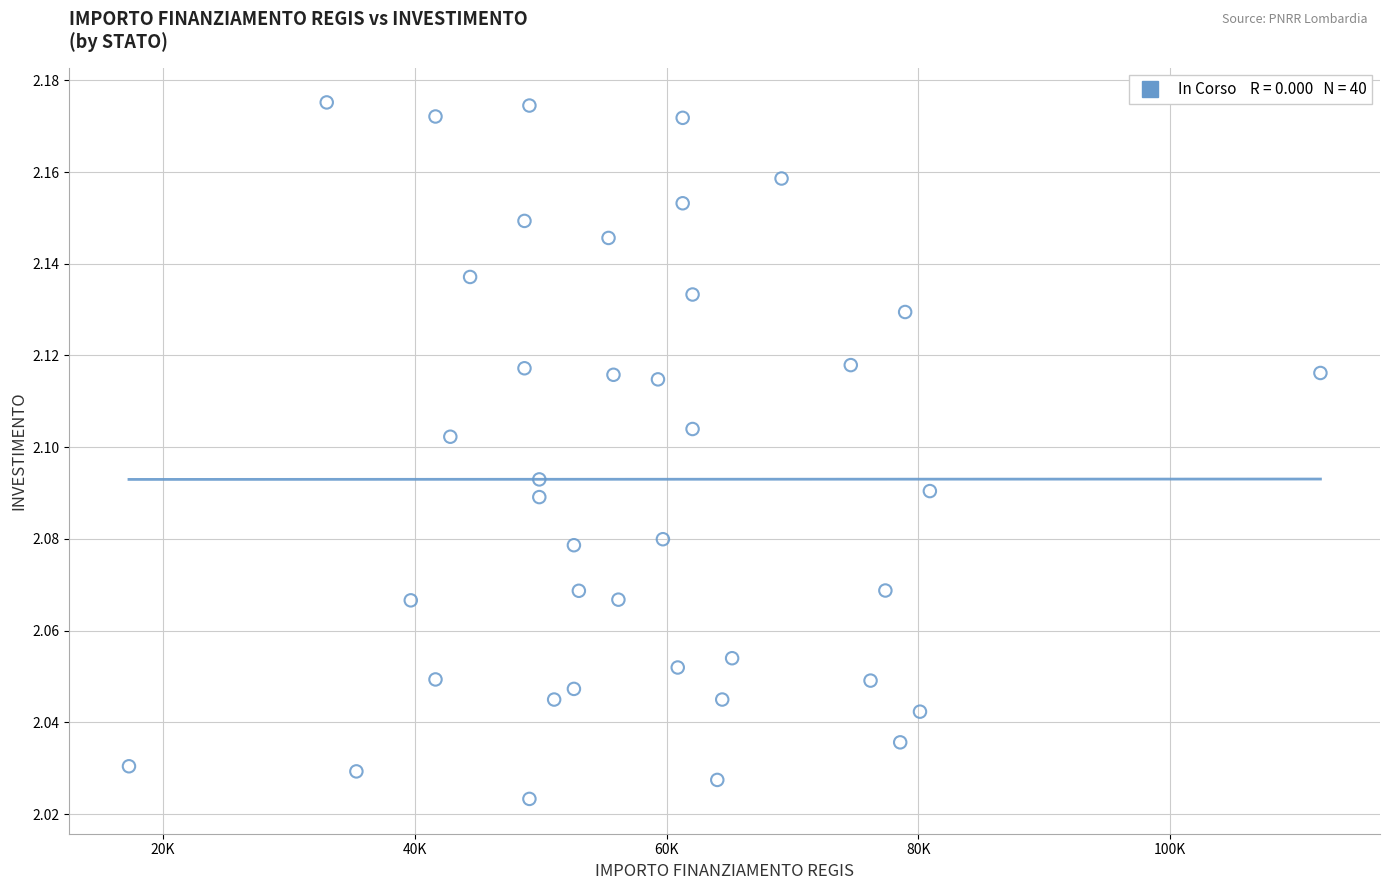

What is the range of X values (max minus min)?

94665.7